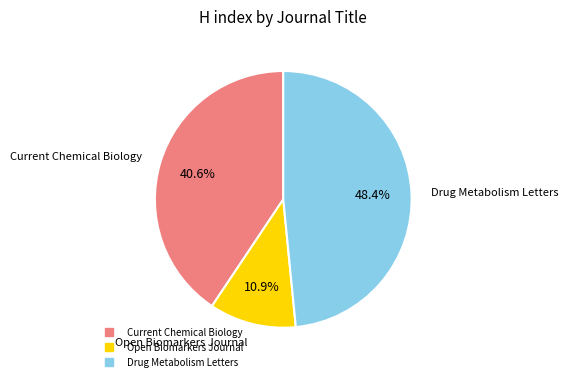

Which slice is the largest?

Drug Metabolism Letters